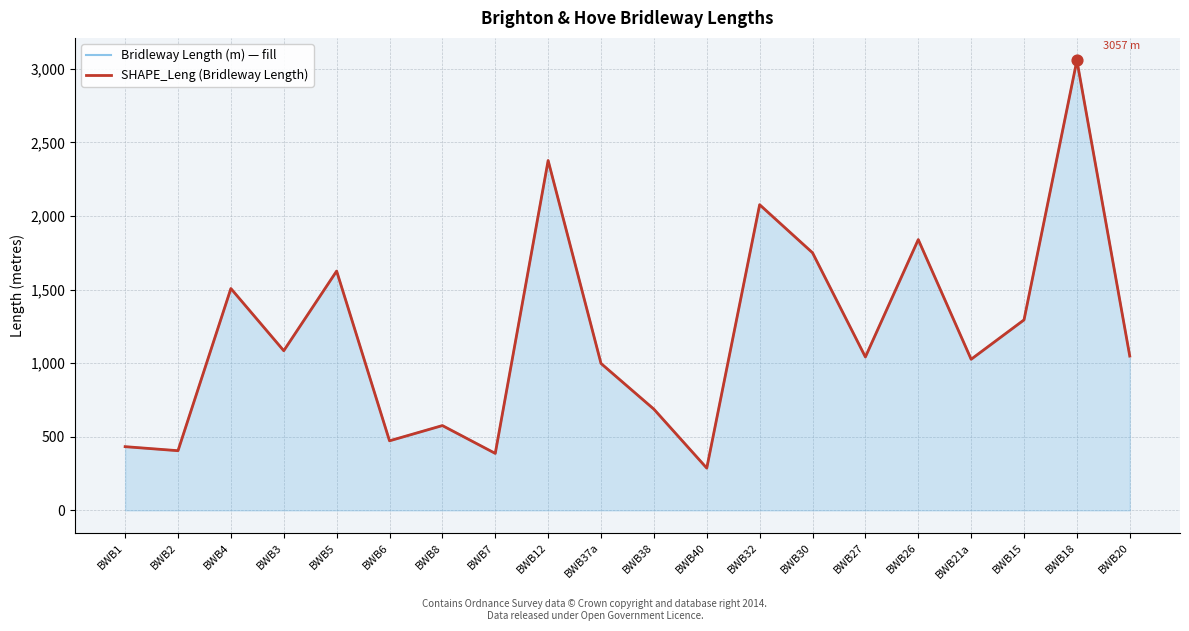

Which series contains the highest Y value?

Bridleway Length (m) — fill